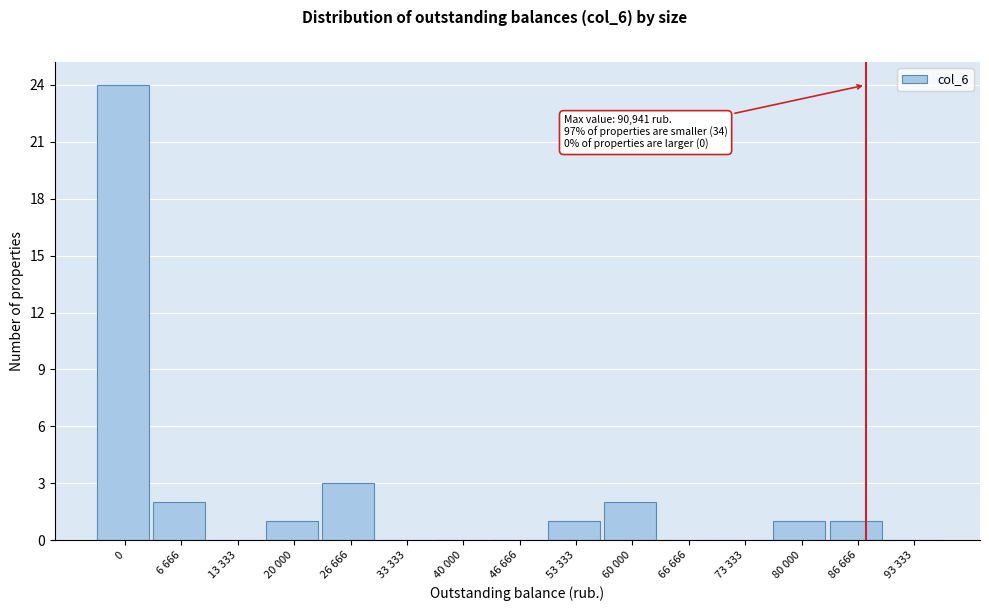

Reading right to left, extract all data points from this chart.

93 333=0	86 666=1	80 000=1	73 333=0	66 666=0	60 000=2	53 333=1	46 666=0	40 000=0	33 333=0	26 666=3	20 000=1	13 333=0	6 666=2	0=24